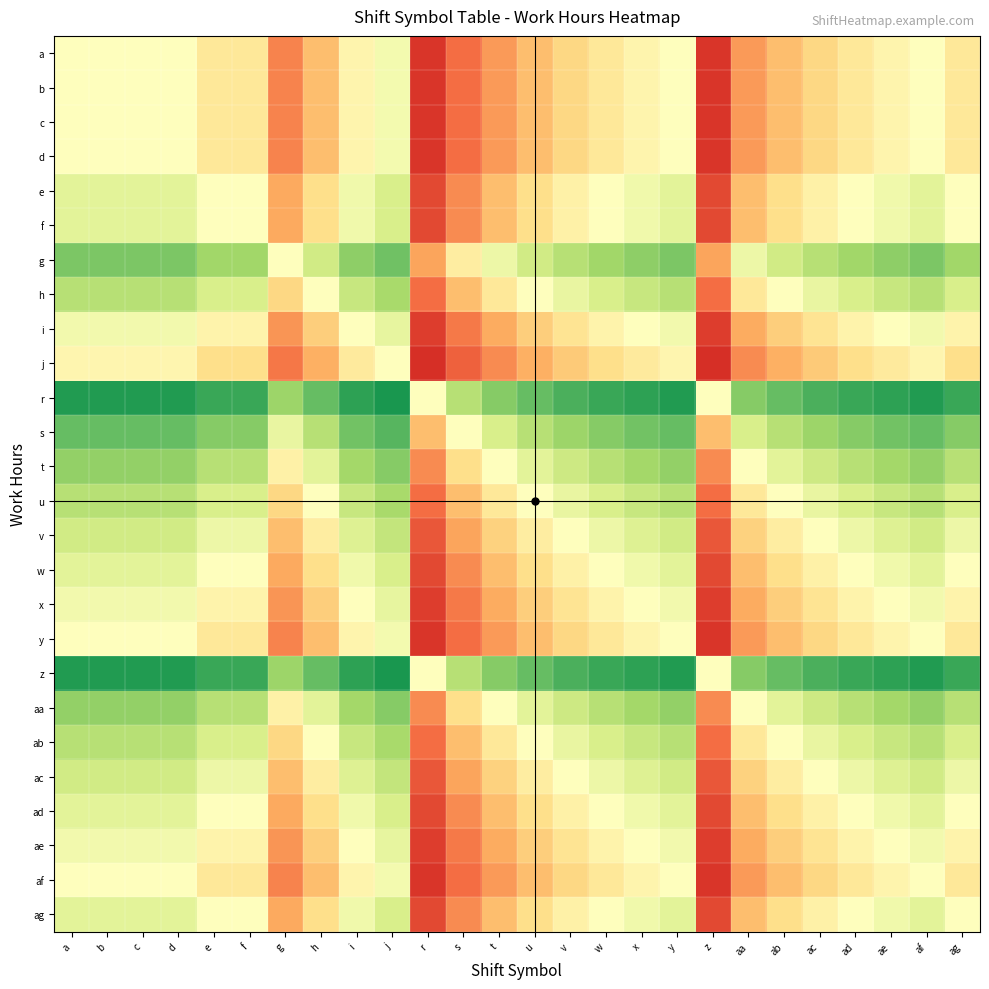

Reading right to left, extract all data points from this chart.

a: ag=0.4	af=0.5	ae=0.5	ad=0.4	ac=0.4	ab=0.3	aa=0.3	z=0.1	y=0.5	x=0.5	w=0.4	v=0.4	u=0.3	t=0.3	s=0.2	r=0.1	j=0.5	i=0.5	h=0.3	g=0.2	f=0.4	e=0.4	d=0.5	c=0.5	b=0.5	a=0.5
b: ag=0.4	af=0.5	ae=0.5	ad=0.4	ac=0.4	ab=0.3	aa=0.3	z=0.1	y=0.5	x=0.5	w=0.4	v=0.4	u=0.3	t=0.3	s=0.2	r=0.1	j=0.5	i=0.5	h=0.3	g=0.2	f=0.4	e=0.4	d=0.5	c=0.5	b=0.5	a=0.5
c: ag=0.4	af=0.5	ae=0.5	ad=0.4	ac=0.4	ab=0.3	aa=0.3	z=0.1	y=0.5	x=0.5	w=0.4	v=0.4	u=0.3	t=0.3	s=0.2	r=0.1	j=0.5	i=0.5	h=0.3	g=0.2	f=0.4	e=0.4	d=0.5	c=0.5	b=0.5	a=0.5
d: ag=0.4	af=0.5	ae=0.5	ad=0.4	ac=0.4	ab=0.3	aa=0.3	z=0.1	y=0.5	x=0.5	w=0.4	v=0.4	u=0.3	t=0.3	s=0.2	r=0.1	j=0.5	i=0.5	h=0.3	g=0.2	f=0.4	e=0.4	d=0.5	c=0.5	b=0.5	a=0.5
e: ag=0.5	af=0.6	ae=0.5	ad=0.5	ac=0.5	ab=0.4	aa=0.3	z=0.1	y=0.6	x=0.5	w=0.5	v=0.5	u=0.4	t=0.3	s=0.2	r=0.1	j=0.6	i=0.5	h=0.4	g=0.3	f=0.5	e=0.5	d=0.6	c=0.6	b=0.6	a=0.6
f: ag=0.5	af=0.6	ae=0.5	ad=0.5	ac=0.5	ab=0.4	aa=0.3	z=0.1	y=0.6	x=0.5	w=0.5	v=0.5	u=0.4	t=0.3	s=0.2	r=0.1	j=0.6	i=0.5	h=0.4	g=0.3	f=0.5	e=0.5	d=0.6	c=0.6	b=0.6	a=0.6
g: ag=0.7	af=0.8	ae=0.7	ad=0.7	ac=0.7	ab=0.6	aa=0.5	z=0.3	y=0.8	x=0.7	w=0.7	v=0.7	u=0.6	t=0.5	s=0.4	r=0.3	j=0.8	i=0.7	h=0.6	g=0.5	f=0.7	e=0.7	d=0.8	c=0.8	b=0.8	a=0.8
h: ag=0.6	af=0.7	ae=0.6	ad=0.6	ac=0.6	ab=0.5	aa=0.4	z=0.2	y=0.7	x=0.6	w=0.6	v=0.6	u=0.5	t=0.4	s=0.3	r=0.2	j=0.7	i=0.6	h=0.5	g=0.4	f=0.6	e=0.6	d=0.7	c=0.7	b=0.7	a=0.7
i: ag=0.5	af=0.5	ae=0.5	ad=0.5	ac=0.4	ab=0.4	aa=0.3	z=0.1	y=0.5	x=0.5	w=0.5	v=0.4	u=0.4	t=0.3	s=0.2	r=0.1	j=0.6	i=0.5	h=0.4	g=0.3	f=0.5	e=0.5	d=0.5	c=0.5	b=0.5	a=0.5
j: ag=0.4	af=0.5	ae=0.4	ad=0.4	ac=0.4	ab=0.3	aa=0.2	z=0.1	y=0.5	x=0.4	w=0.4	v=0.4	u=0.3	t=0.2	s=0.2	r=0.1	j=0.5	i=0.4	h=0.3	g=0.2	f=0.4	e=0.4	d=0.5	c=0.5	b=0.5	a=0.5
r: ag=0.9	af=0.9	ae=0.9	ad=0.9	ac=0.8	ab=0.8	aa=0.7	z=0.5	y=0.9	x=0.9	w=0.9	v=0.8	u=0.8	t=0.7	s=0.7	r=0.5	j=0.9	i=0.9	h=0.8	g=0.7	f=0.9	e=0.9	d=0.9	c=0.9	b=0.9	a=0.9
s: ag=0.7	af=0.8	ae=0.8	ad=0.7	ac=0.7	ab=0.7	aa=0.6	z=0.3	y=0.8	x=0.8	w=0.7	v=0.7	u=0.7	t=0.6	s=0.5	r=0.3	j=0.8	i=0.8	h=0.7	g=0.6	f=0.7	e=0.7	d=0.8	c=0.8	b=0.8	a=0.8
t: ag=0.7	af=0.7	ae=0.7	ad=0.7	ac=0.6	ab=0.6	aa=0.5	z=0.2	y=0.7	x=0.7	w=0.7	v=0.6	u=0.6	t=0.5	s=0.4	r=0.2	j=0.7	i=0.7	h=0.6	g=0.5	f=0.7	e=0.7	d=0.7	c=0.7	b=0.7	a=0.7
u: ag=0.6	af=0.7	ae=0.6	ad=0.6	ac=0.6	ab=0.5	aa=0.4	z=0.2	y=0.7	x=0.6	w=0.6	v=0.6	u=0.5	t=0.4	s=0.3	r=0.2	j=0.7	i=0.6	h=0.5	g=0.4	f=0.6	e=0.6	d=0.7	c=0.7	b=0.7	a=0.7
v: ag=0.5	af=0.6	ae=0.6	ad=0.5	ac=0.5	ab=0.4	aa=0.4	z=0.2	y=0.6	x=0.6	w=0.5	v=0.5	u=0.4	t=0.4	s=0.3	r=0.2	j=0.6	i=0.6	h=0.4	g=0.3	f=0.5	e=0.5	d=0.6	c=0.6	b=0.6	a=0.6
w: ag=0.5	af=0.6	ae=0.5	ad=0.5	ac=0.5	ab=0.4	aa=0.3	z=0.1	y=0.6	x=0.5	w=0.5	v=0.5	u=0.4	t=0.3	s=0.2	r=0.1	j=0.6	i=0.5	h=0.4	g=0.3	f=0.5	e=0.5	d=0.6	c=0.6	b=0.6	a=0.6
x: ag=0.5	af=0.5	ae=0.5	ad=0.5	ac=0.4	ab=0.4	aa=0.3	z=0.1	y=0.5	x=0.5	w=0.5	v=0.4	u=0.4	t=0.3	s=0.2	r=0.1	j=0.6	i=0.5	h=0.4	g=0.3	f=0.5	e=0.5	d=0.5	c=0.5	b=0.5	a=0.5
y: ag=0.4	af=0.5	ae=0.5	ad=0.4	ac=0.4	ab=0.3	aa=0.3	z=0.1	y=0.5	x=0.5	w=0.4	v=0.4	u=0.3	t=0.3	s=0.2	r=0.1	j=0.5	i=0.5	h=0.3	g=0.2	f=0.4	e=0.4	d=0.5	c=0.5	b=0.5	a=0.5
z: ag=0.9	af=0.9	ae=0.9	ad=0.9	ac=0.8	ab=0.8	aa=0.7	z=0.5	y=0.9	x=0.9	w=0.9	v=0.8	u=0.8	t=0.7	s=0.7	r=0.5	j=0.9	i=0.9	h=0.8	g=0.7	f=0.9	e=0.9	d=0.9	c=0.9	b=0.9	a=0.9
aa: ag=0.7	af=0.7	ae=0.7	ad=0.7	ac=0.6	ab=0.6	aa=0.5	z=0.2	y=0.7	x=0.7	w=0.7	v=0.6	u=0.6	t=0.5	s=0.4	r=0.2	j=0.7	i=0.7	h=0.6	g=0.5	f=0.7	e=0.7	d=0.7	c=0.7	b=0.7	a=0.7
ab: ag=0.6	af=0.7	ae=0.6	ad=0.6	ac=0.6	ab=0.5	aa=0.4	z=0.2	y=0.7	x=0.6	w=0.6	v=0.6	u=0.5	t=0.4	s=0.3	r=0.2	j=0.7	i=0.6	h=0.5	g=0.4	f=0.6	e=0.6	d=0.7	c=0.7	b=0.7	a=0.7
ac: ag=0.5	af=0.6	ae=0.6	ad=0.5	ac=0.5	ab=0.4	aa=0.4	z=0.2	y=0.6	x=0.6	w=0.5	v=0.5	u=0.4	t=0.4	s=0.3	r=0.2	j=0.6	i=0.6	h=0.4	g=0.3	f=0.5	e=0.5	d=0.6	c=0.6	b=0.6	a=0.6
ad: ag=0.5	af=0.6	ae=0.5	ad=0.5	ac=0.5	ab=0.4	aa=0.3	z=0.1	y=0.6	x=0.5	w=0.5	v=0.5	u=0.4	t=0.3	s=0.2	r=0.1	j=0.6	i=0.5	h=0.4	g=0.3	f=0.5	e=0.5	d=0.6	c=0.6	b=0.6	a=0.6
ae: ag=0.5	af=0.5	ae=0.5	ad=0.5	ac=0.4	ab=0.4	aa=0.3	z=0.1	y=0.5	x=0.5	w=0.5	v=0.4	u=0.4	t=0.3	s=0.2	r=0.1	j=0.6	i=0.5	h=0.4	g=0.3	f=0.5	e=0.5	d=0.5	c=0.5	b=0.5	a=0.5
af: ag=0.4	af=0.5	ae=0.5	ad=0.4	ac=0.4	ab=0.3	aa=0.3	z=0.1	y=0.5	x=0.5	w=0.4	v=0.4	u=0.3	t=0.3	s=0.2	r=0.1	j=0.5	i=0.5	h=0.3	g=0.2	f=0.4	e=0.4	d=0.5	c=0.5	b=0.5	a=0.5
ag: ag=0.5	af=0.6	ae=0.5	ad=0.5	ac=0.5	ab=0.4	aa=0.3	z=0.1	y=0.6	x=0.5	w=0.5	v=0.5	u=0.4	t=0.3	s=0.2	r=0.1	j=0.6	i=0.5	h=0.4	g=0.3	f=0.5	e=0.5	d=0.6	c=0.6	b=0.6	a=0.6